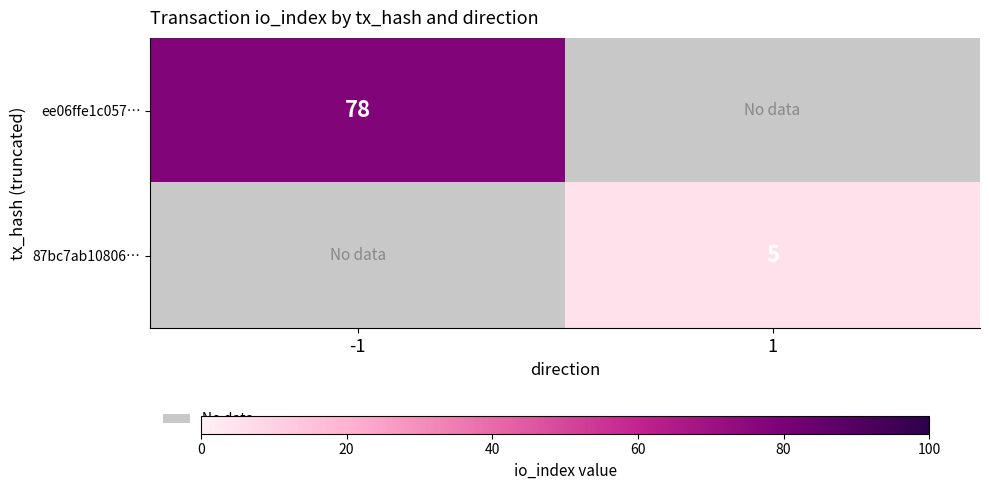

True or false: ee06ffe1c057… has a value of 78 at -1.

True